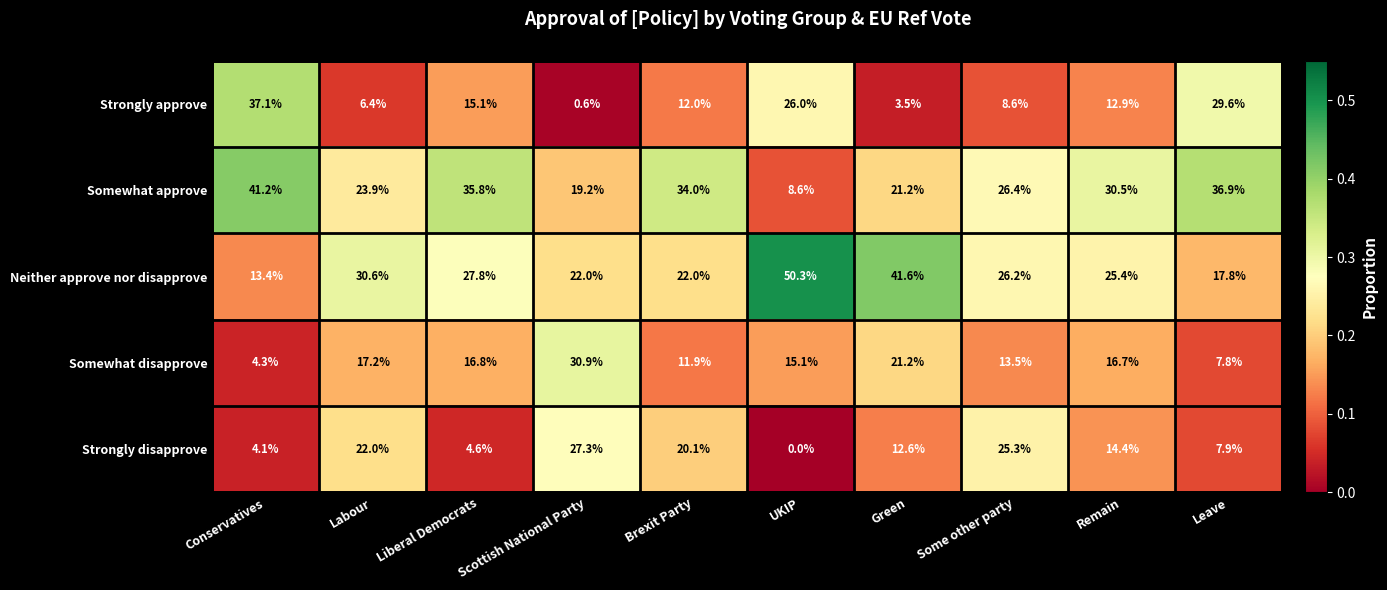

How many series are shown in this chart?

5